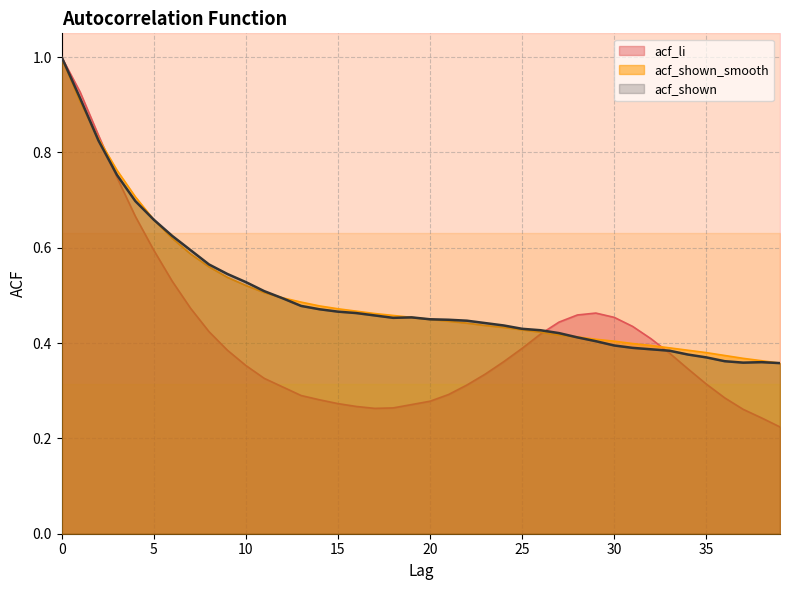

At which label does acf_shown_smooth reach its minimum?

39